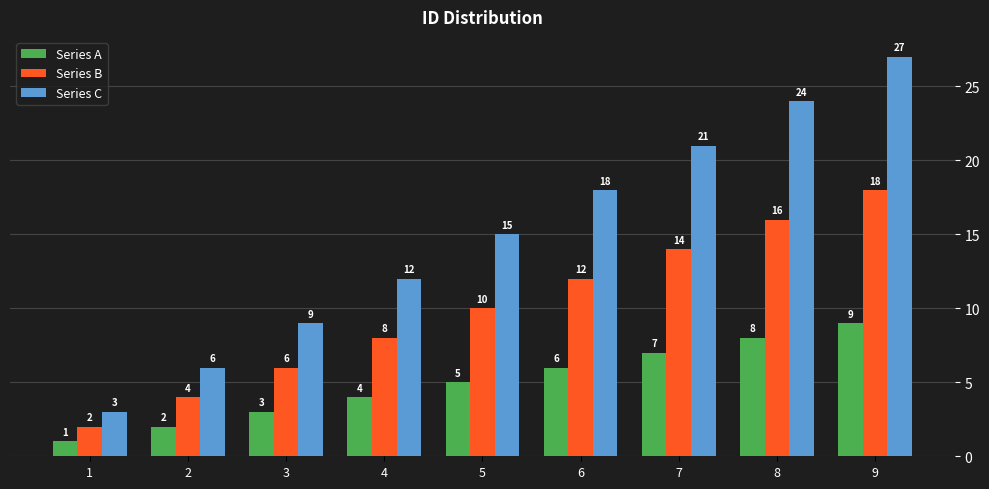

What is the spread (max minus min) of values at 8?

16